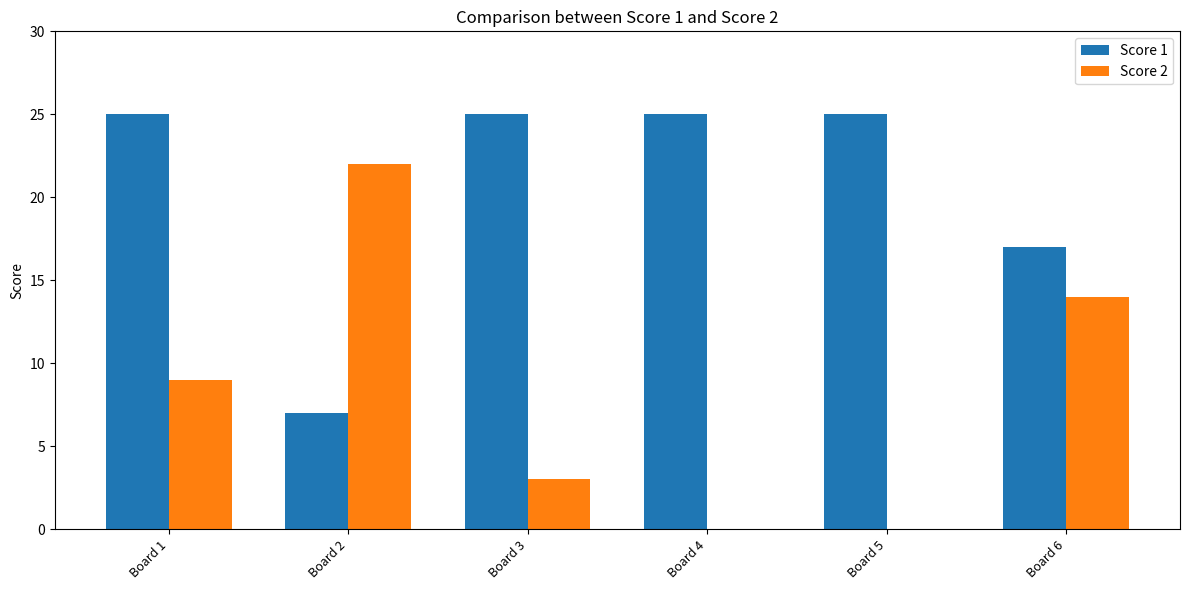

What is the highest value of the Score 1 series?

25